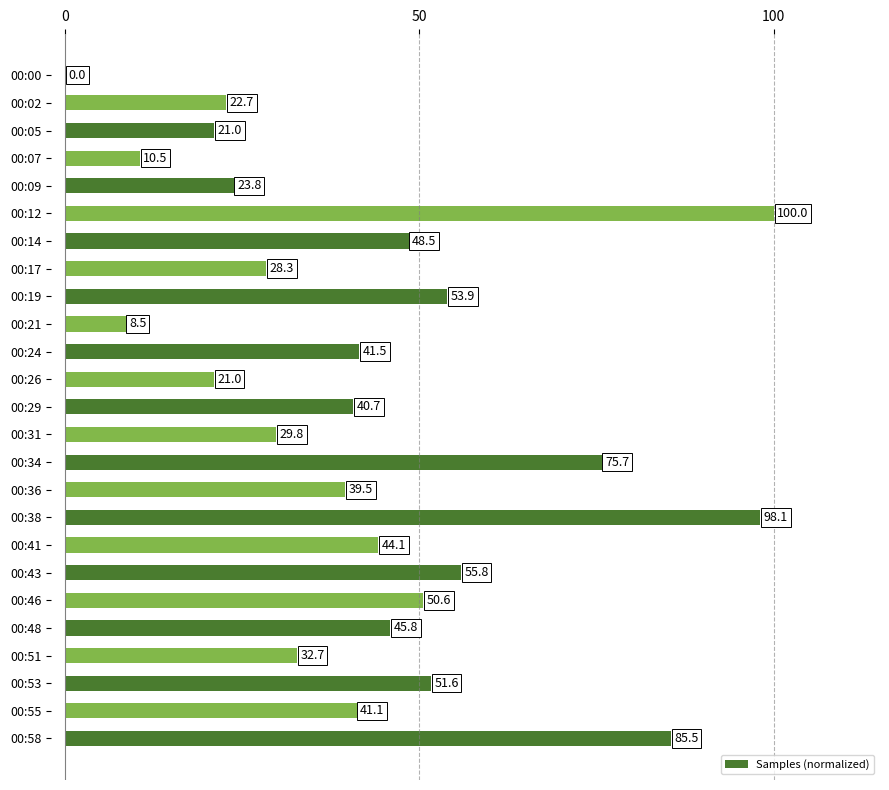

What is the sum of the values at 00:17 and 00:36?

67.8